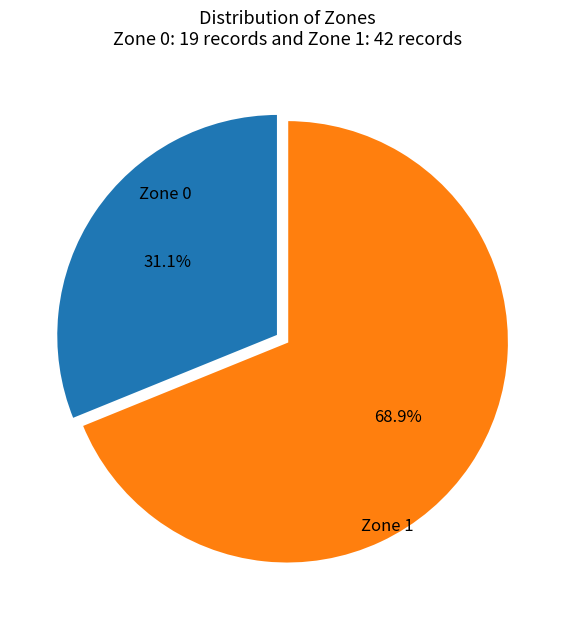

Is there any slice that represents more than half of the pie?

Yes